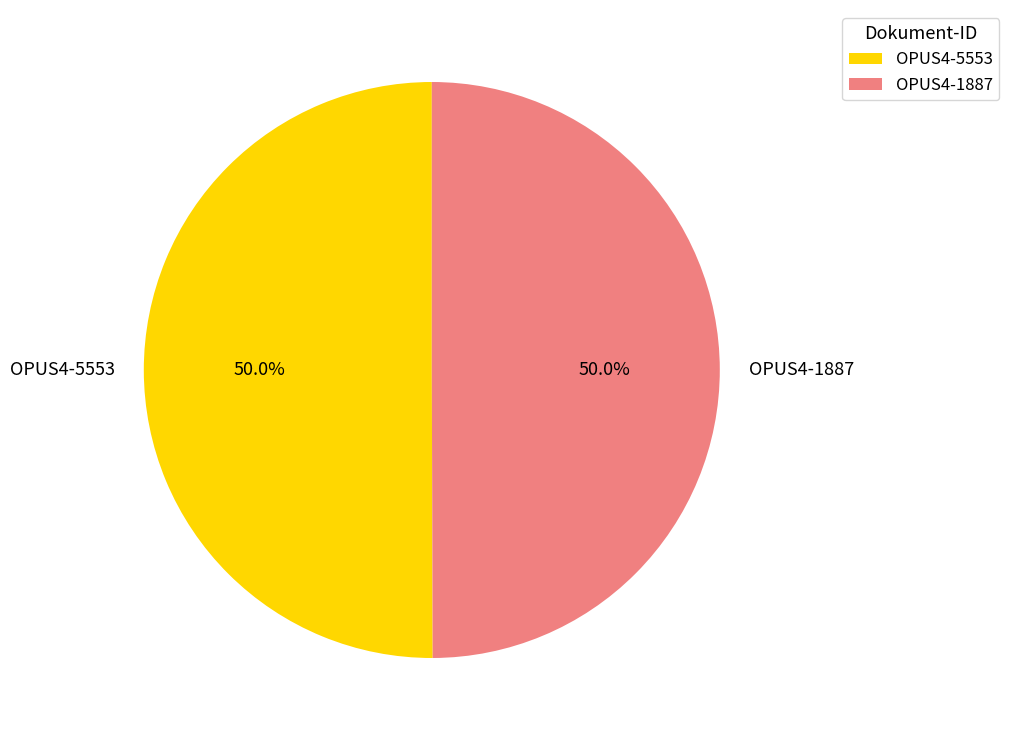

What is the ratio of the value at OPUS4-1887 to the value at OPUS4-5553?

1.0